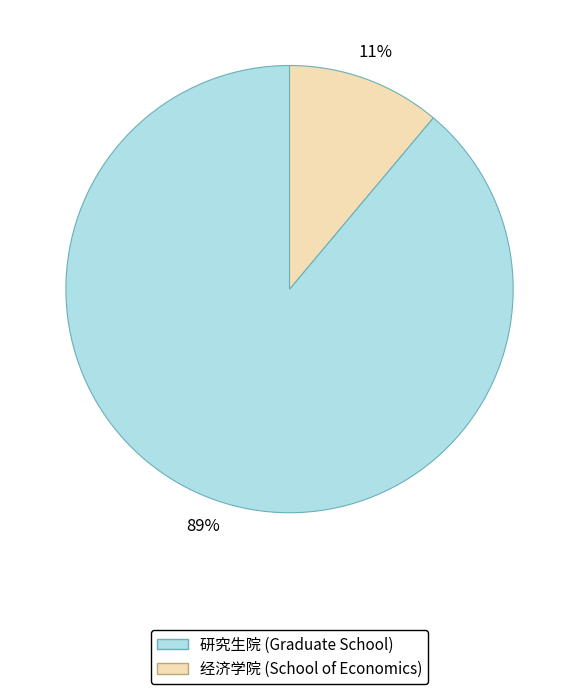

Which has a higher value, 经济学院 or 研究生院?

研究生院